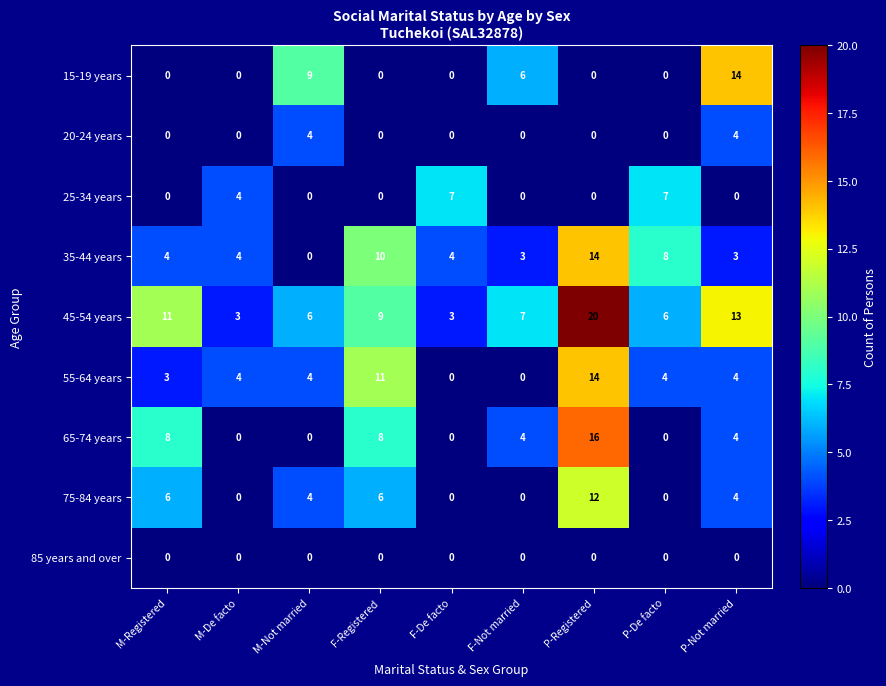

At how many categories does at least one series exceed 10?

4